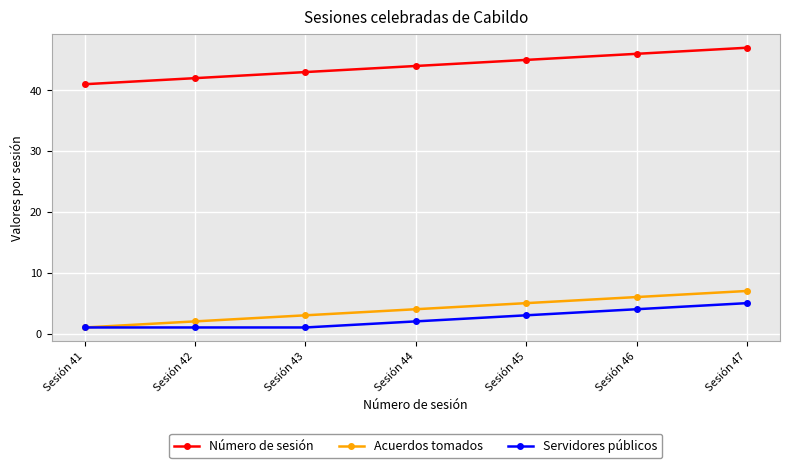

True or false: Servidores públicos has more than 1 interior local peaks.

False